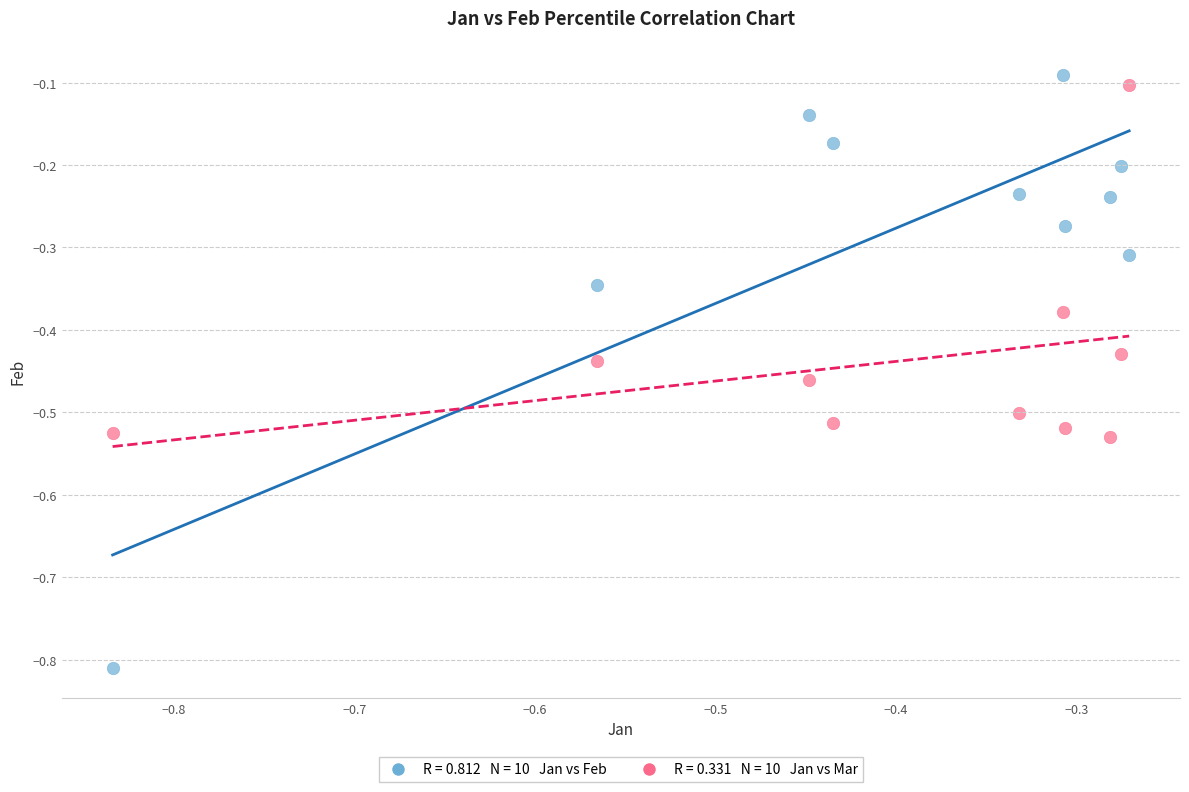

Across all data points, what is the range of Y values (max minus min)?

0.7